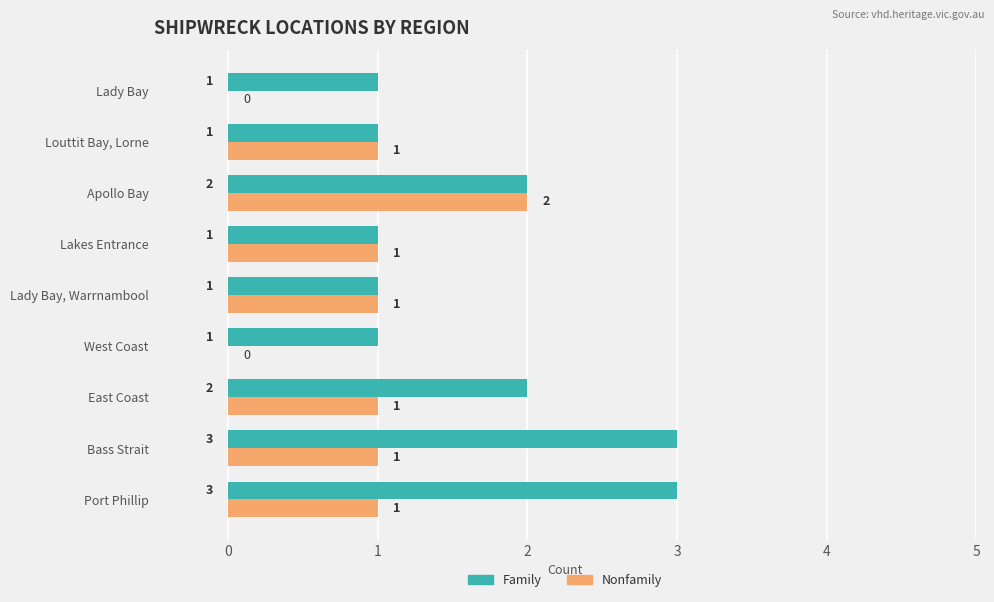

How many series are shown in this chart?

2